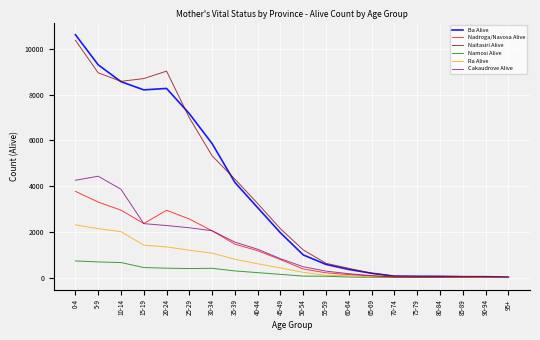

Which series has the largest range (max minus min)?

Ba Alive